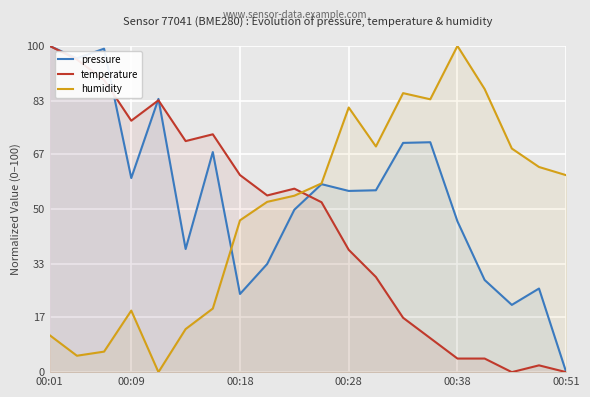

Rank the series by their maximum value, from lowest to highest.

pressure, temperature, humidity